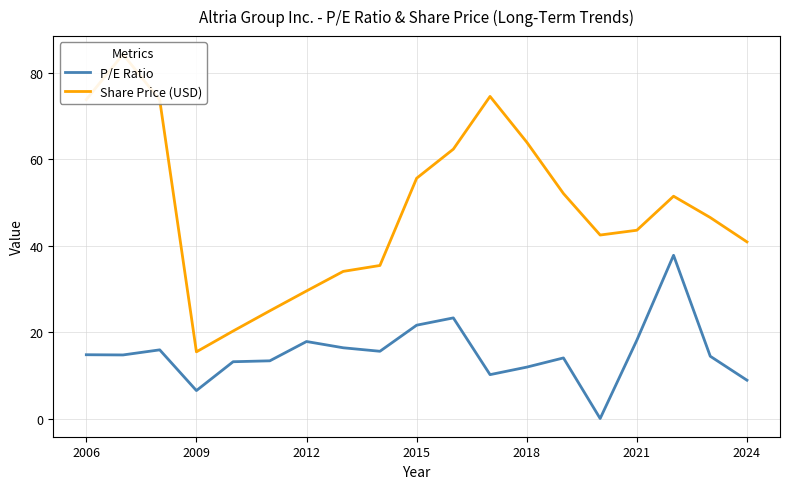

What are all the series names shown in the legend?

P/E Ratio, Share Price (USD)